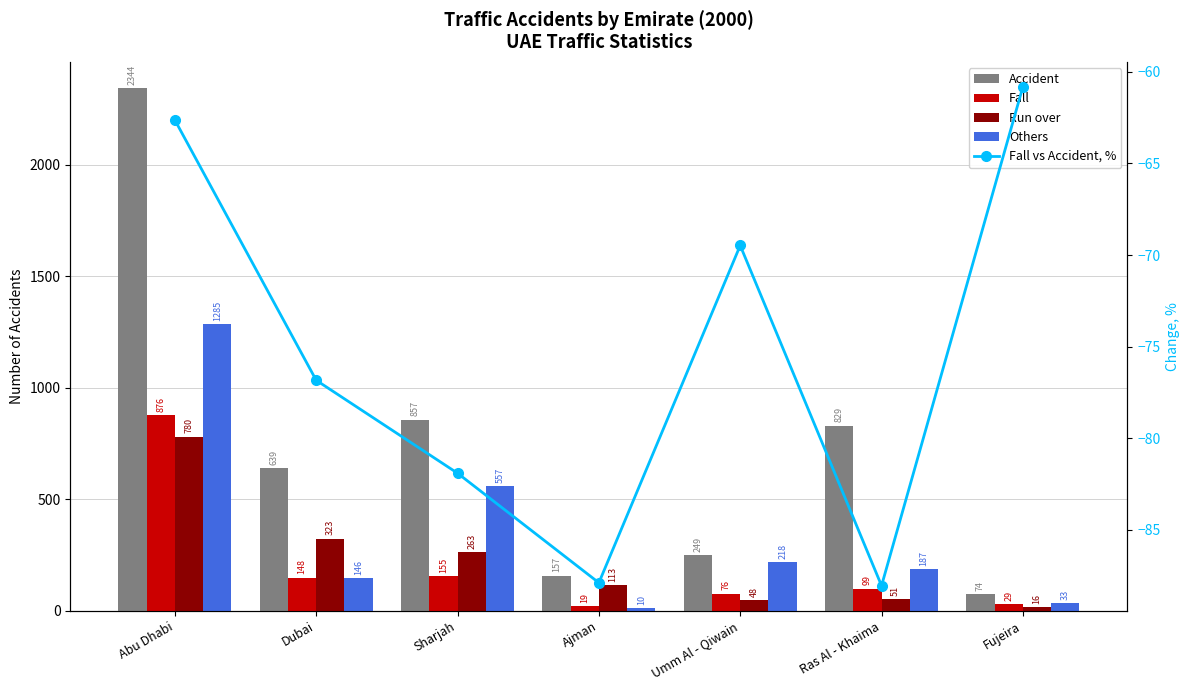

What is the average value of the Others series?

348.0